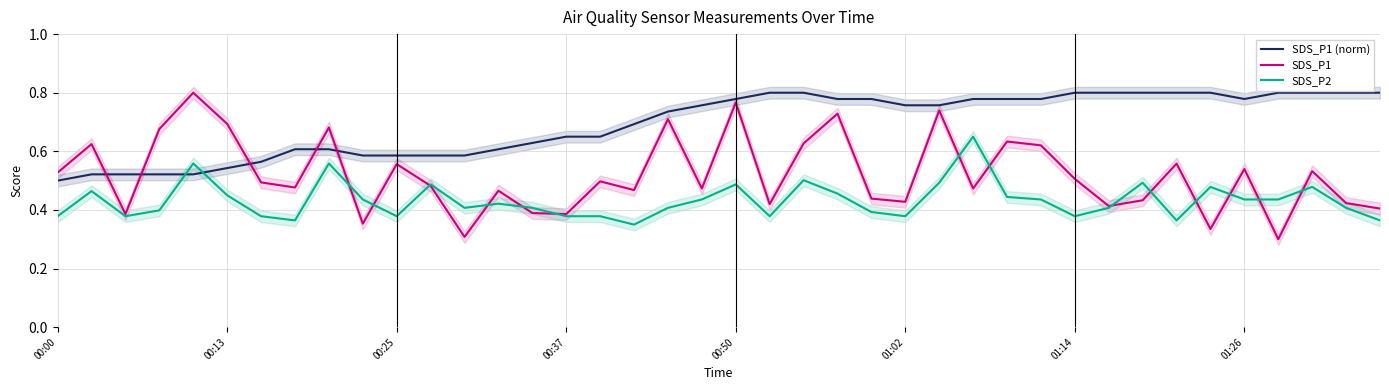

How many lines are shown in the chart?

3